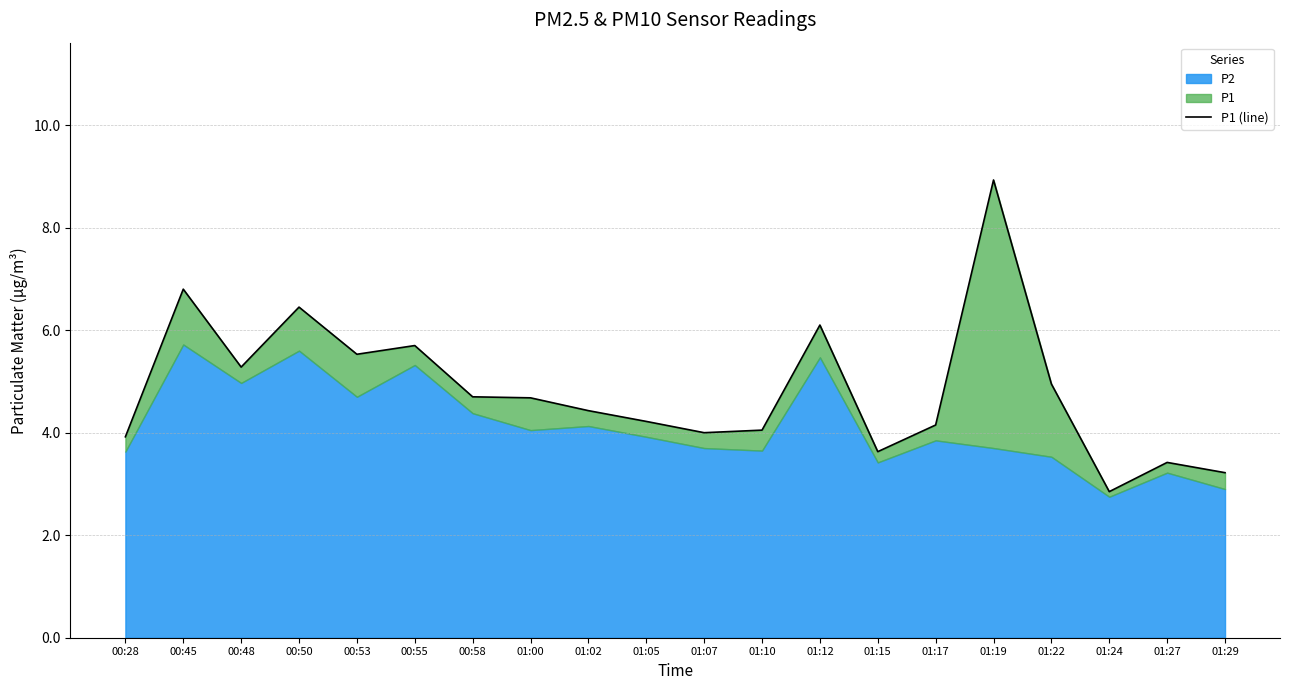

What is the label of the 16th point from the right?

00:53